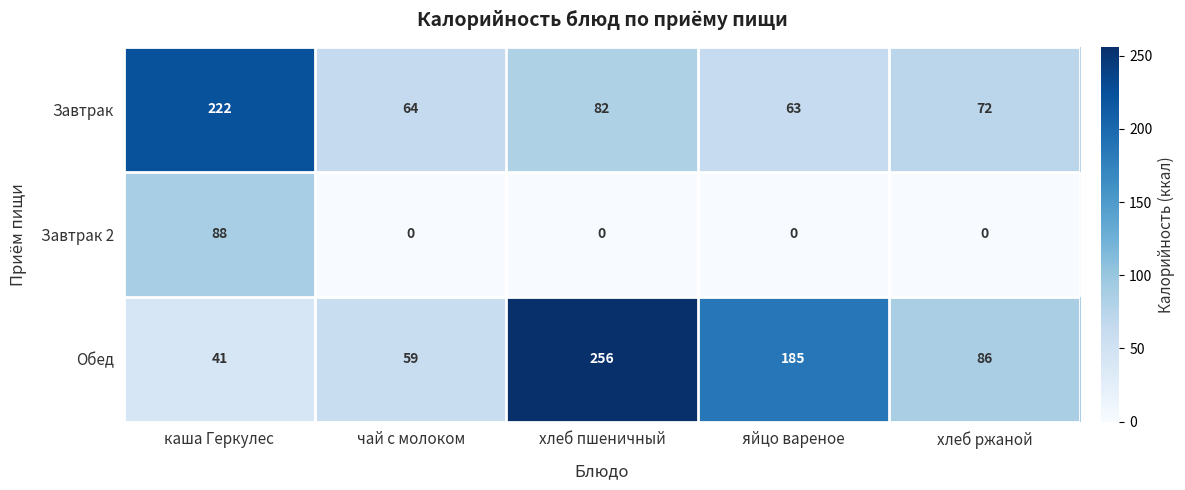

List the series in order of their peak value, highest first.

Обед, Завтрак, Завтрак 2